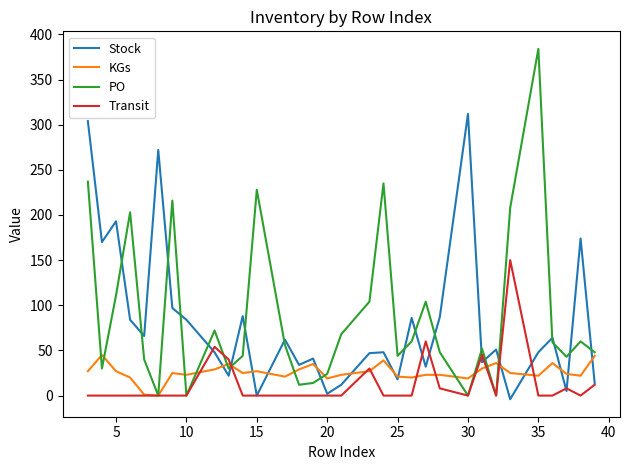

True or false: Stock and PO intersect in this chart.

True